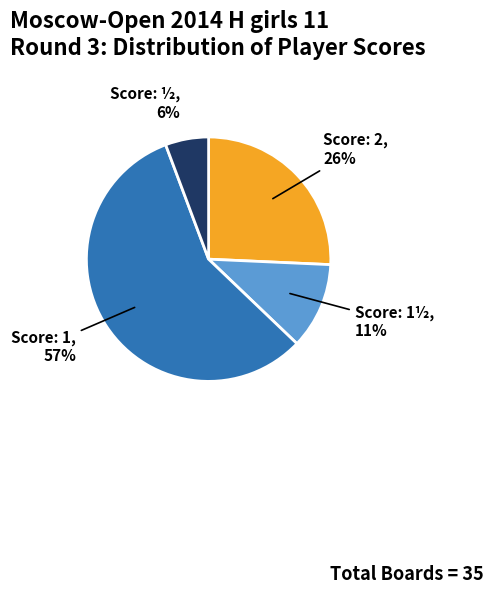

Between Score: 2 and Score: ½, which is larger?

Score: 2